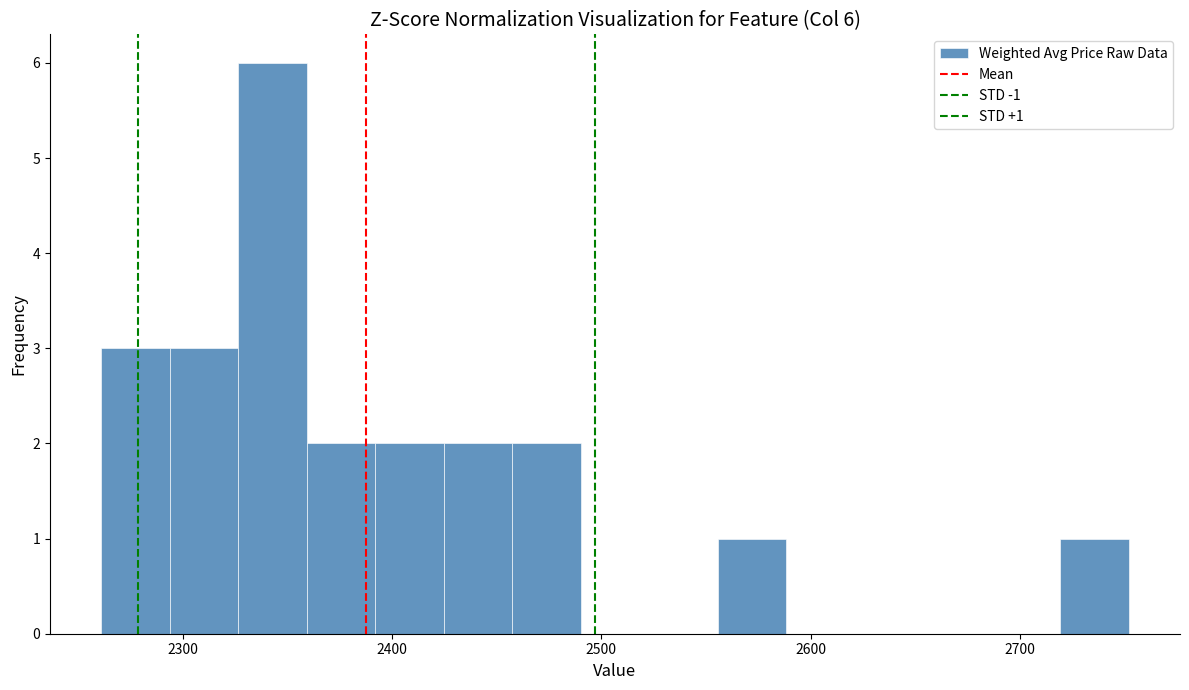

Around what value on the x-axis is the tallest bar? Give the approximate position of its centre, as read against the axis.

2340